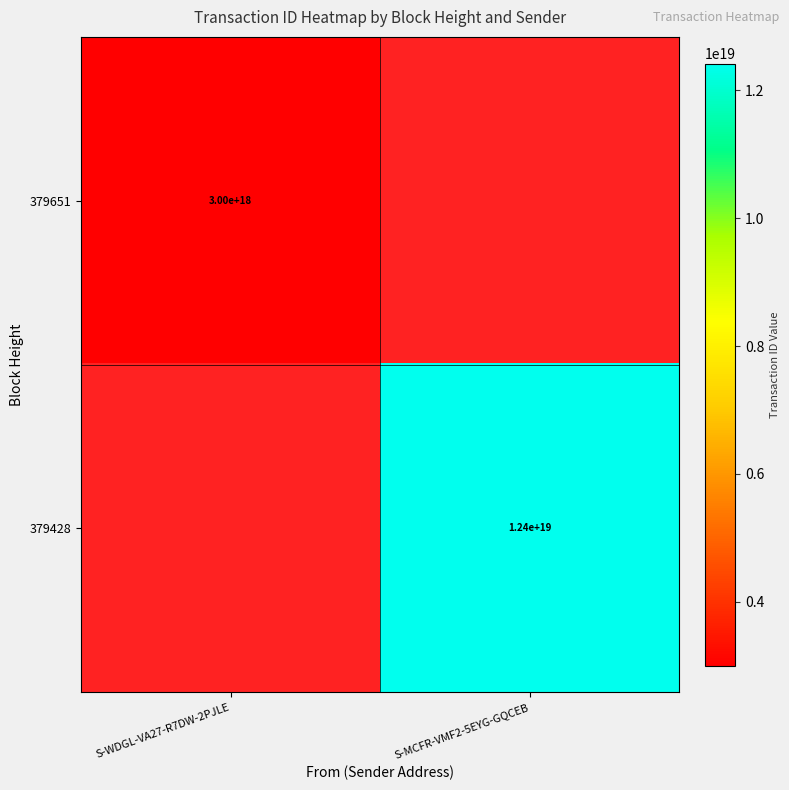

Is it true that 379428 equals 12400000000000000000 at S-MCFR-VMF2-5EYG-GQCEB?

True